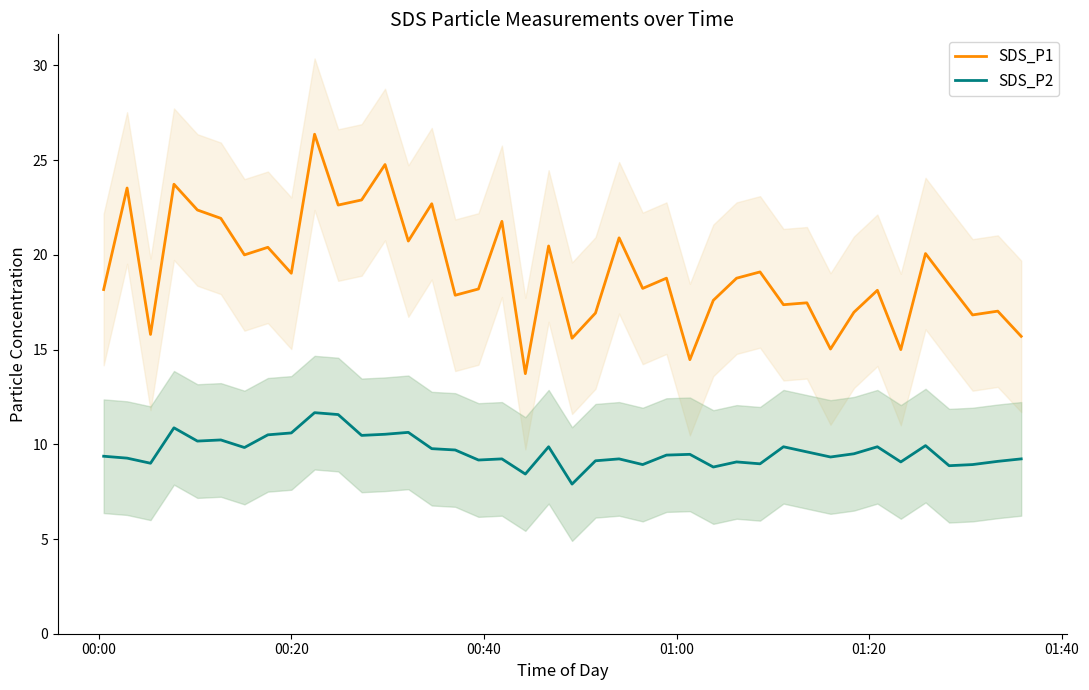

What is the lowest value of the SDS_P1 series?

13.7